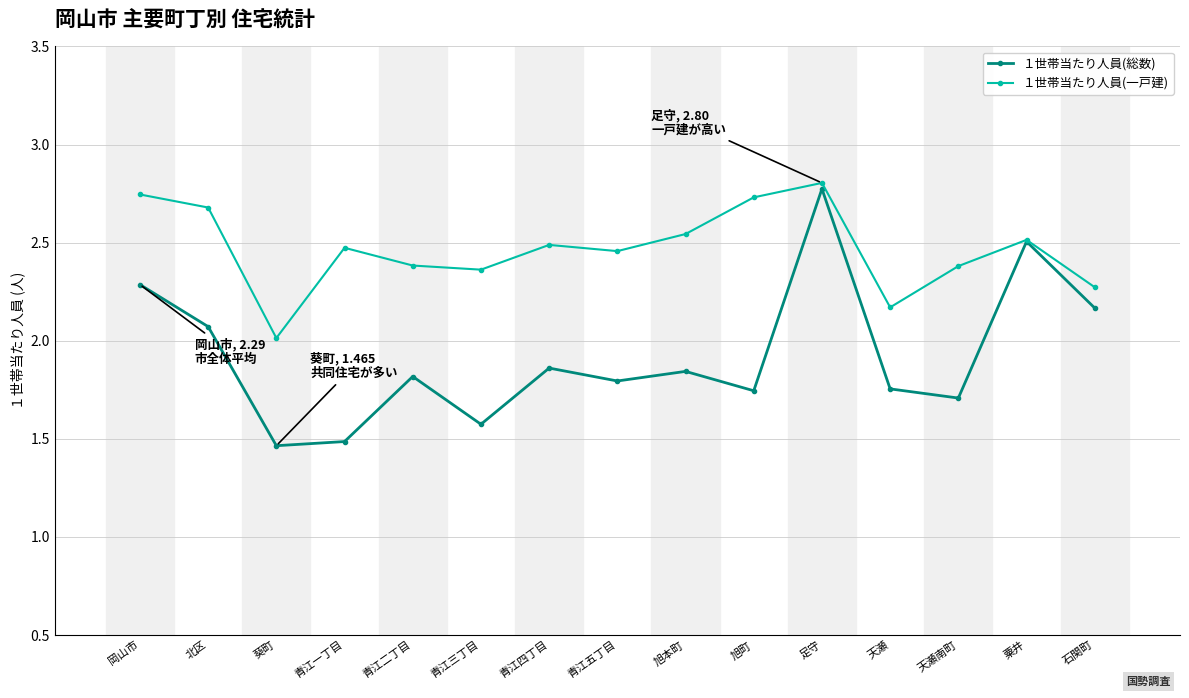

Is this an area chart (filled region under the line)?

No